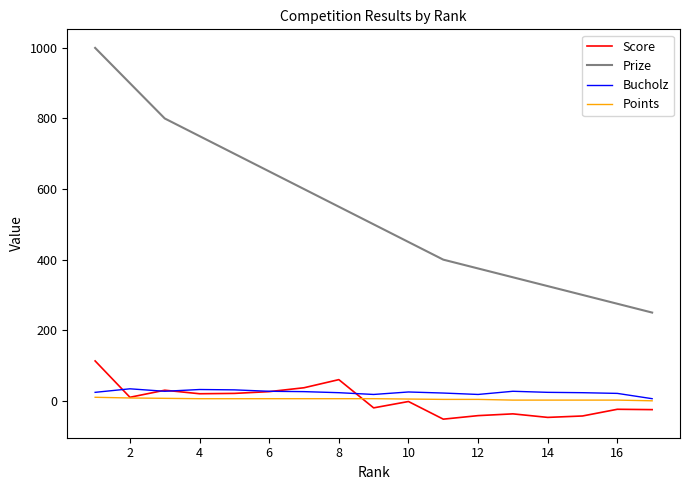

What is the maximum value shown in the chart?

1000